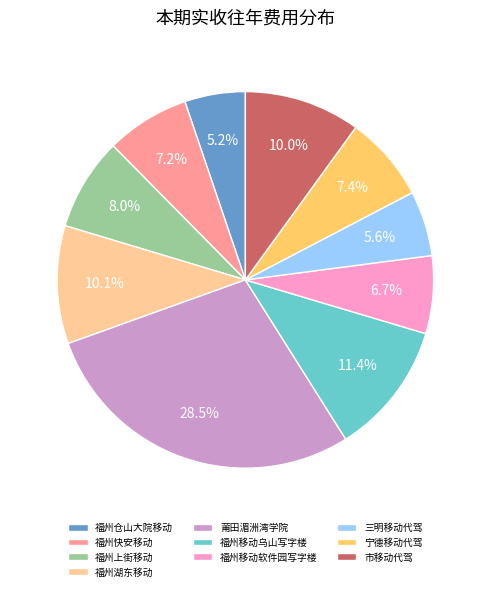

Does 三明移动代驾 represent more than half of the total?

No